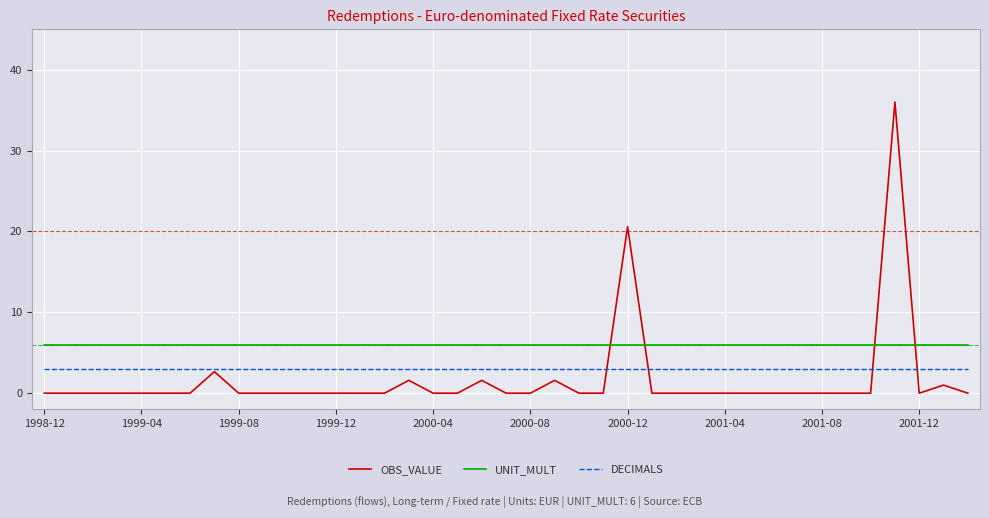

What is the sum of all OBS_VALUE values?

65.0